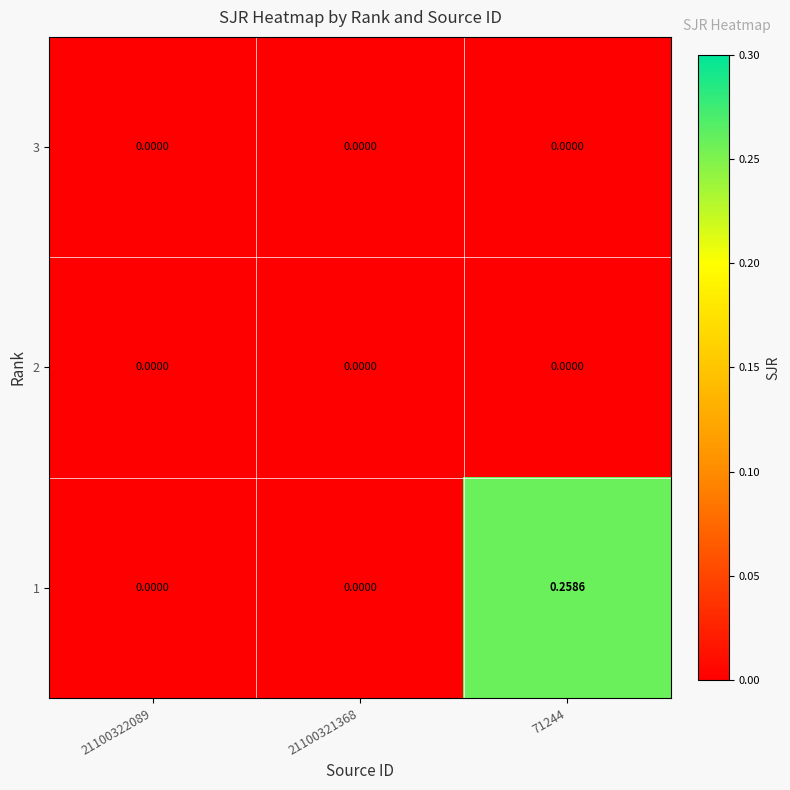

At how many categories does at least one series exceed 0?

1